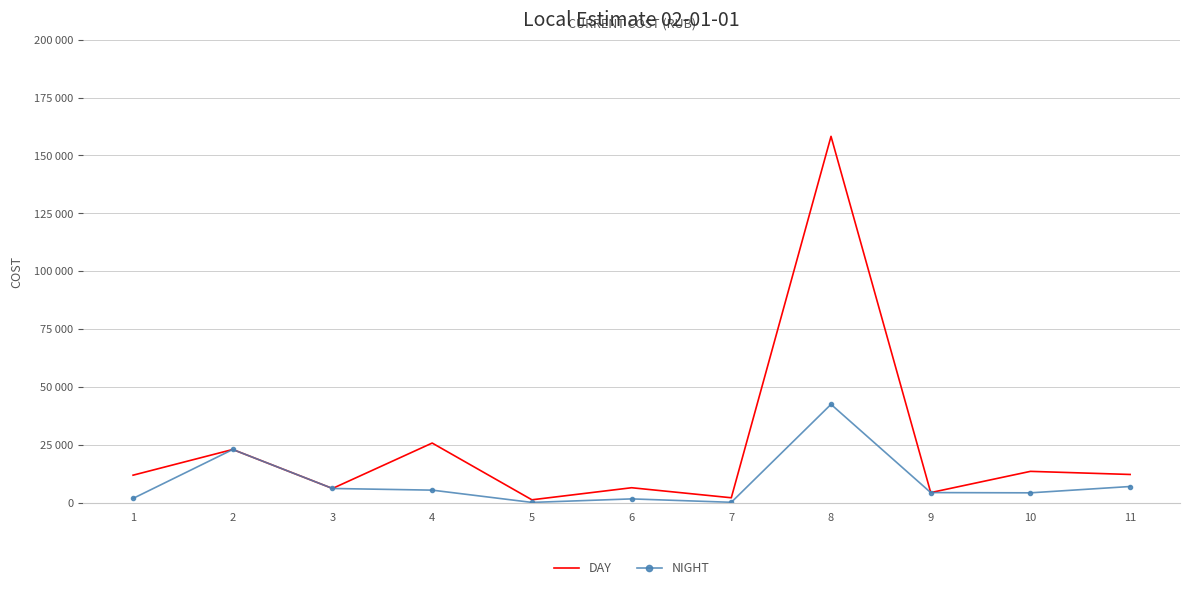

What are all the series names shown in the legend?

DAY, NIGHT